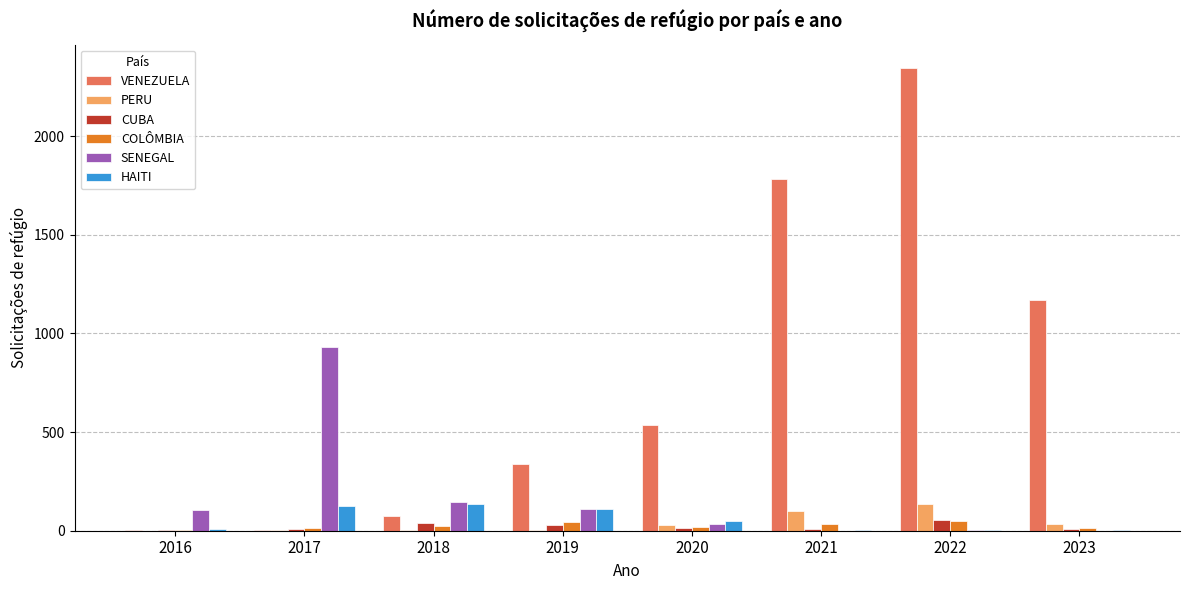

What are all the series names shown in the legend?

VENEZUELA, PERU, CUBA, COLÔMBIA, SENEGAL, HAITI